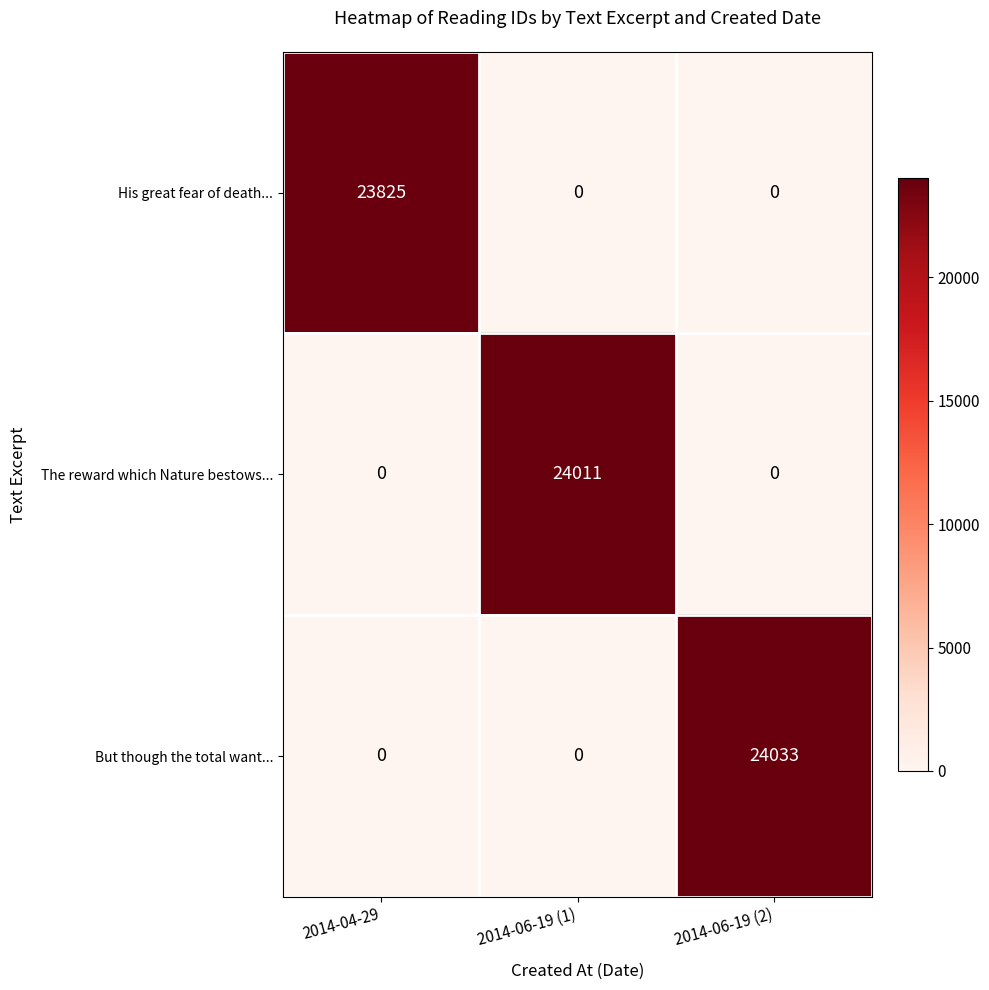

Reading left to right, transcribe all the data shown in this chart.

His great fear of death...: 23825	0	0
The reward which Nature bestows...: 0	24011	0
But though the total want...: 0	0	24033